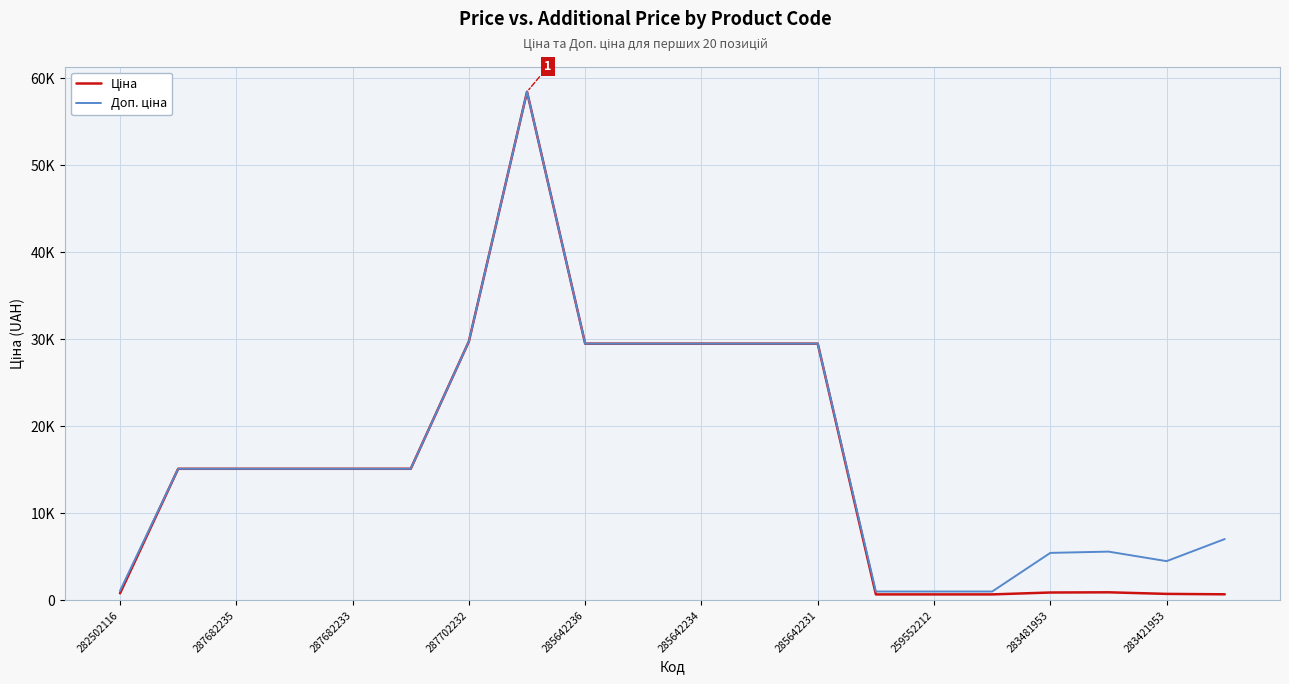

True or false: Ціна has more than 0 points higher than both neighbors.

True